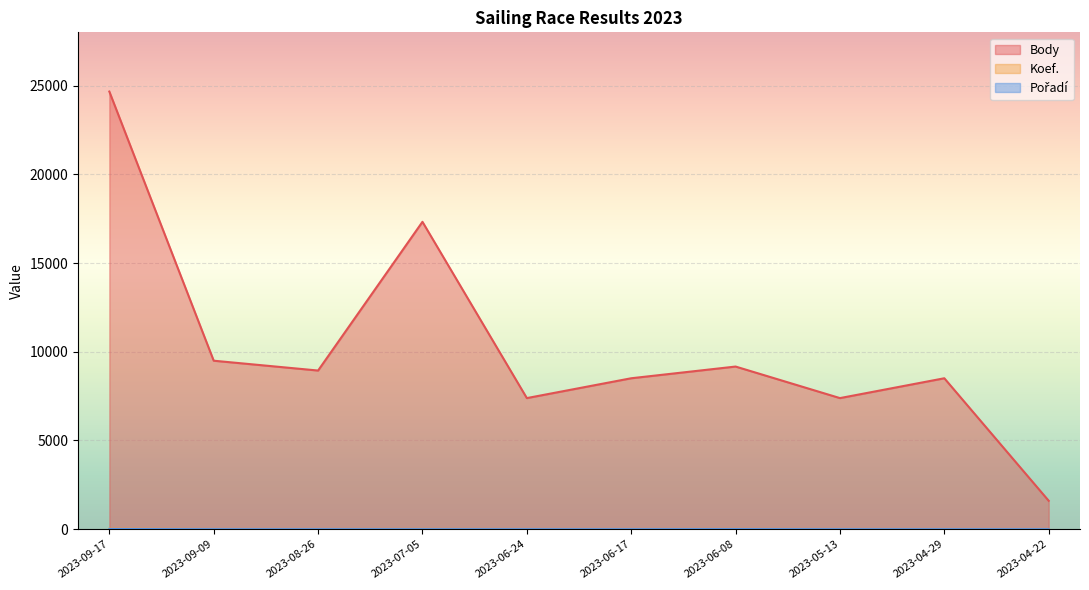

True or false: Koef. has more than 1 interior local peaks.

True